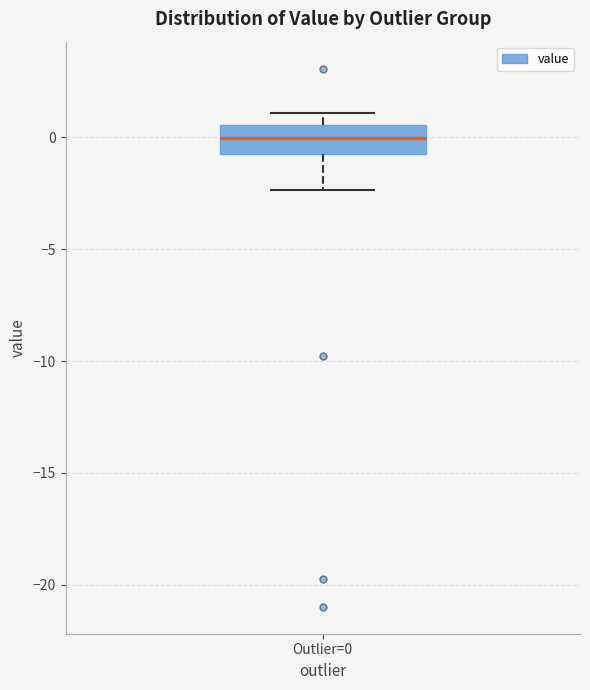

Transcribe this box plot: give where the median line is, the range the box spans, and where the two whiskers end, as read against the y-axis. The values are not printed on the chart, so give them approximately, as read against the axis.

median 0.0, box -1.0 to 0.5, whiskers -2.5 to 1.0